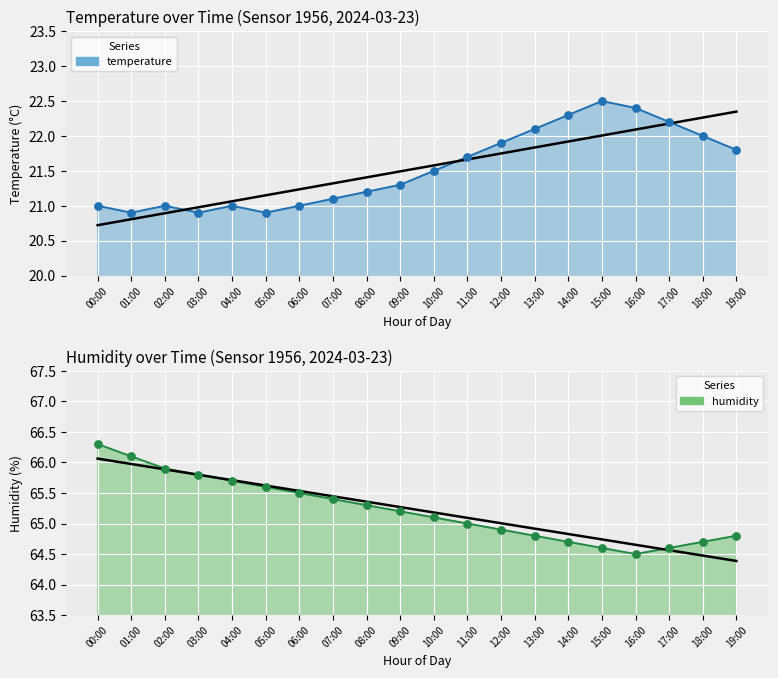

What is the total value across all series at 10:00?

86.6